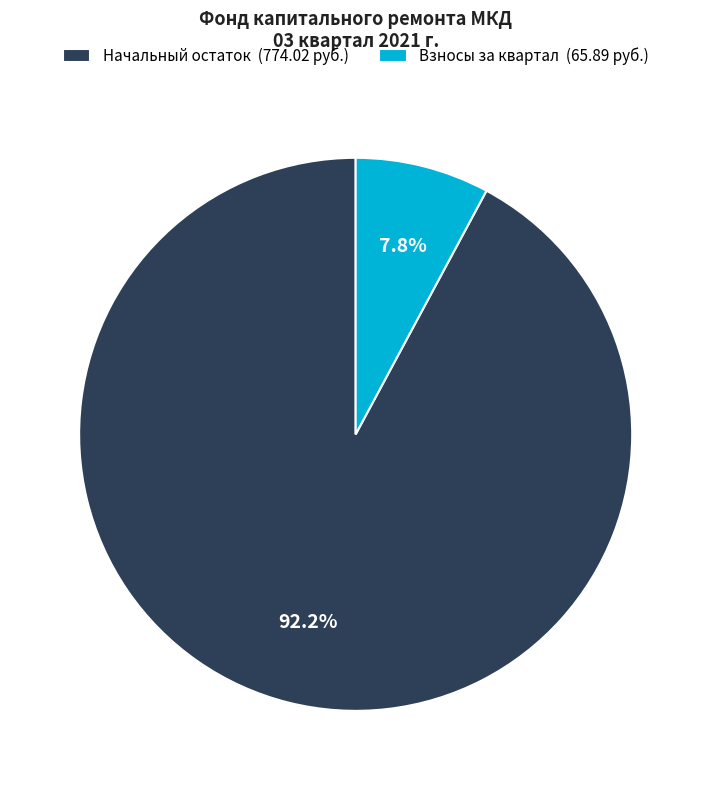

Which slice is the smallest?

Взносы за квартал (65.89 руб.)